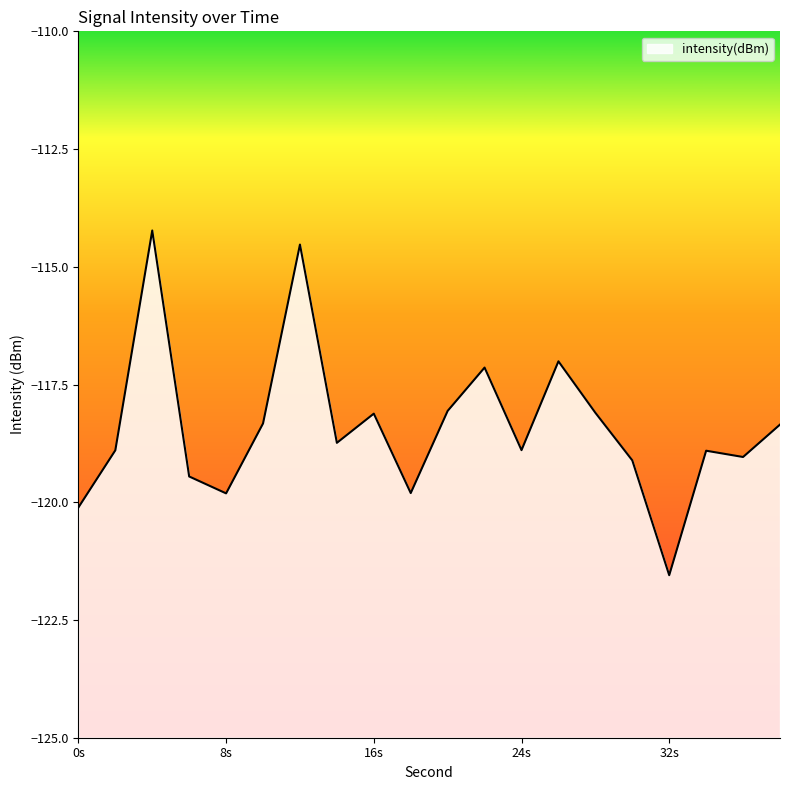

What is the difference between the maximum and minimum values?

7.3